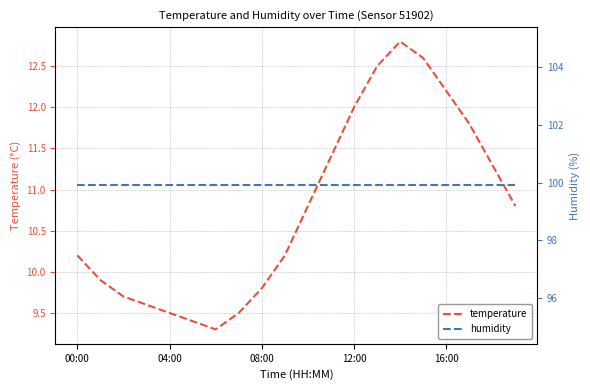

Is it true that temperature equals 4.5 at 00:00?

False